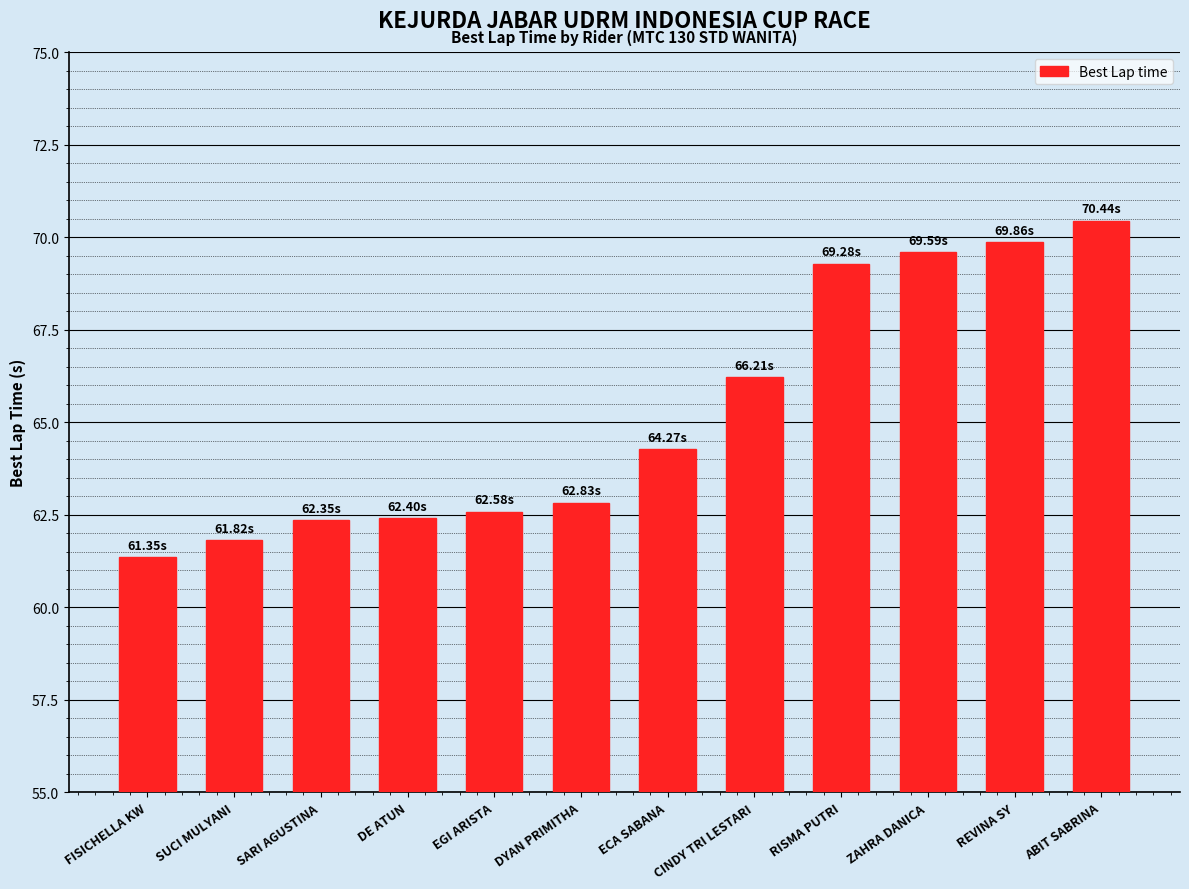

How many data points does each series have?

12